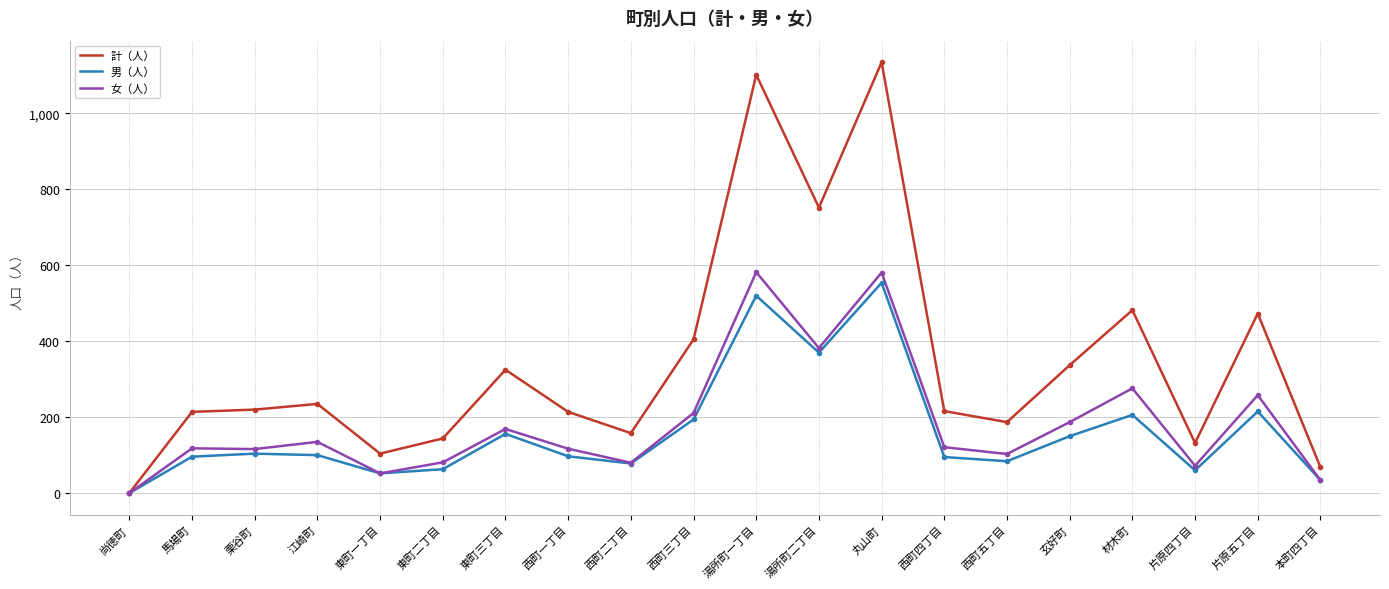

What is the difference between the 女（人） values at 東町二丁目 and 西町四丁目?

40